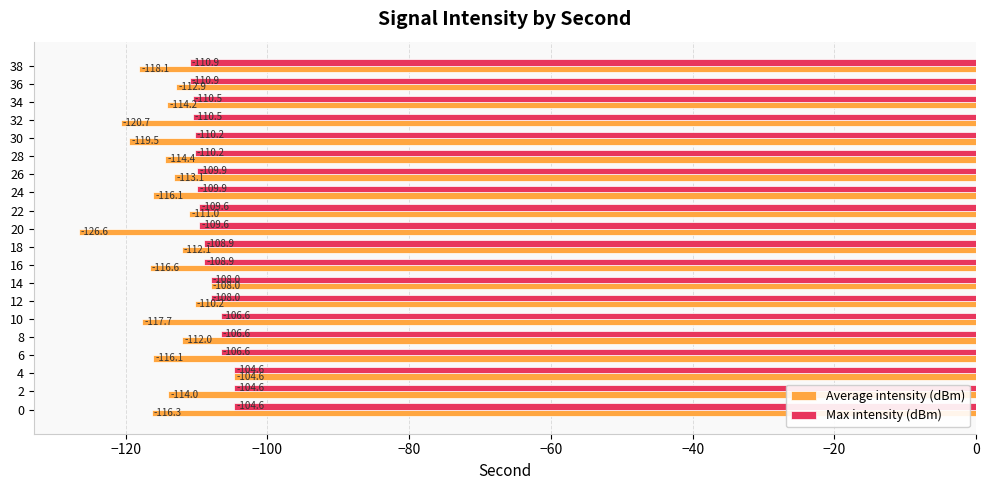

What is the average value of the Average intensity (dBm) series?

-114.7